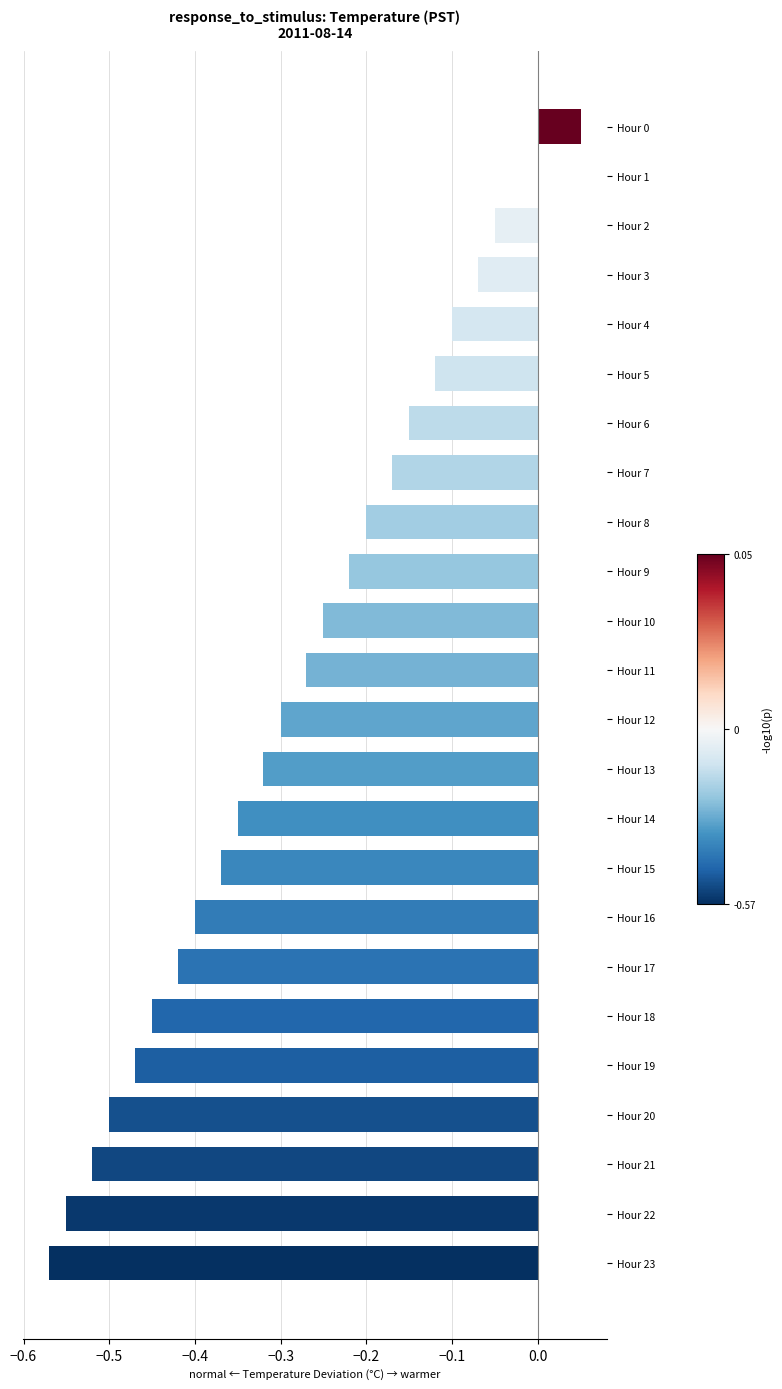

Is it true that the value at Hour 15 is -0.7?

False